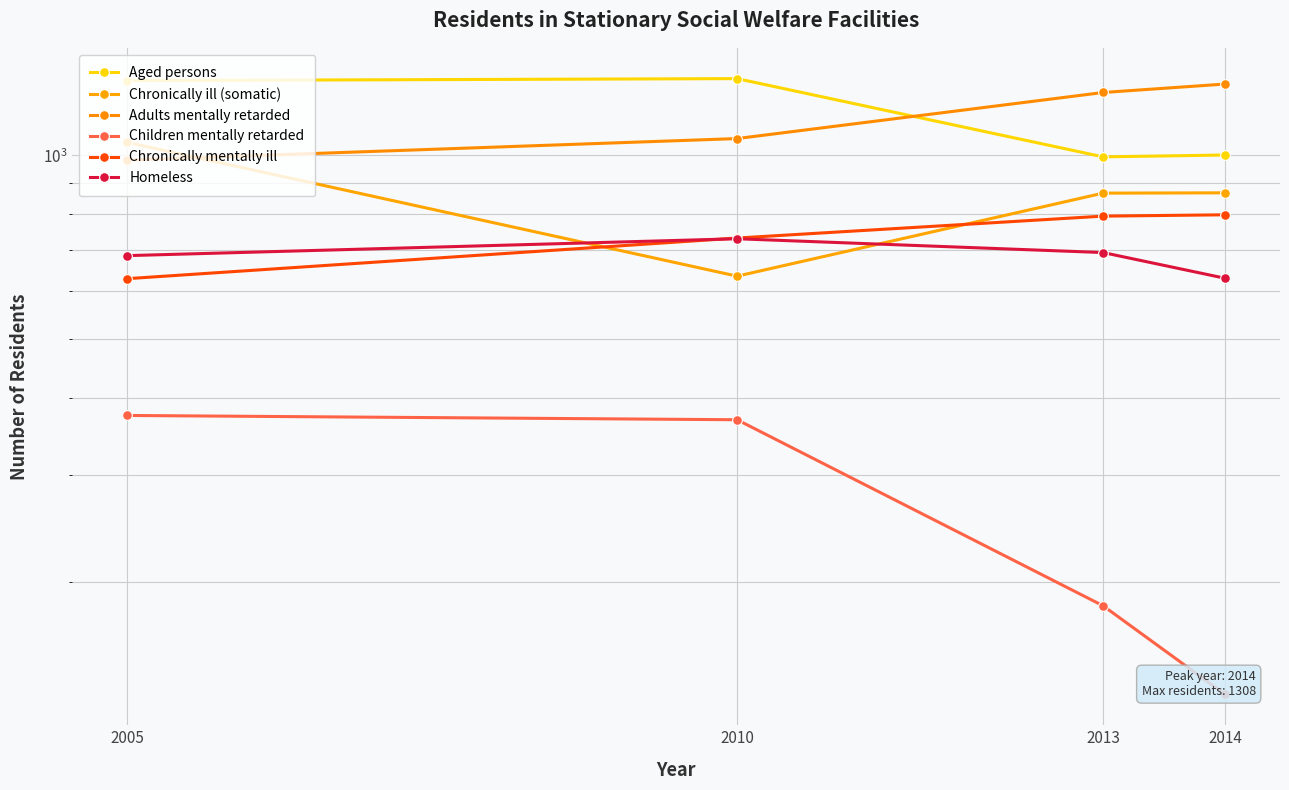

What is the difference between the Adults mentally retarded values at 2014 and 2010?

243